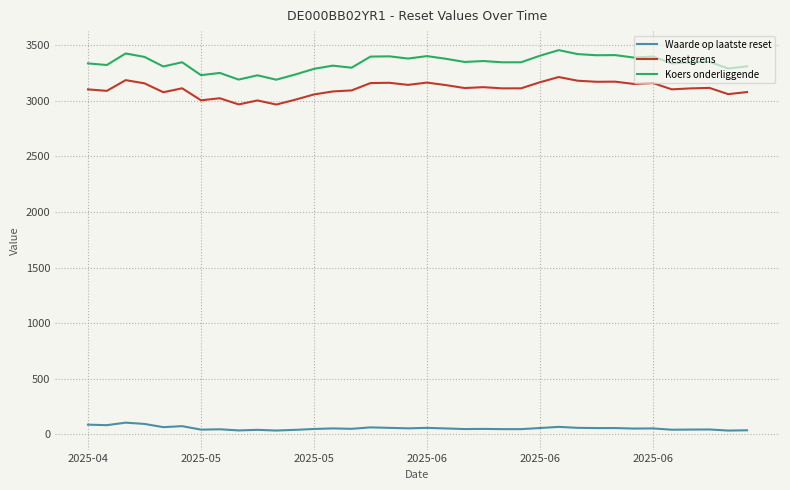

At how many categories does at least one series exceed 362?

36